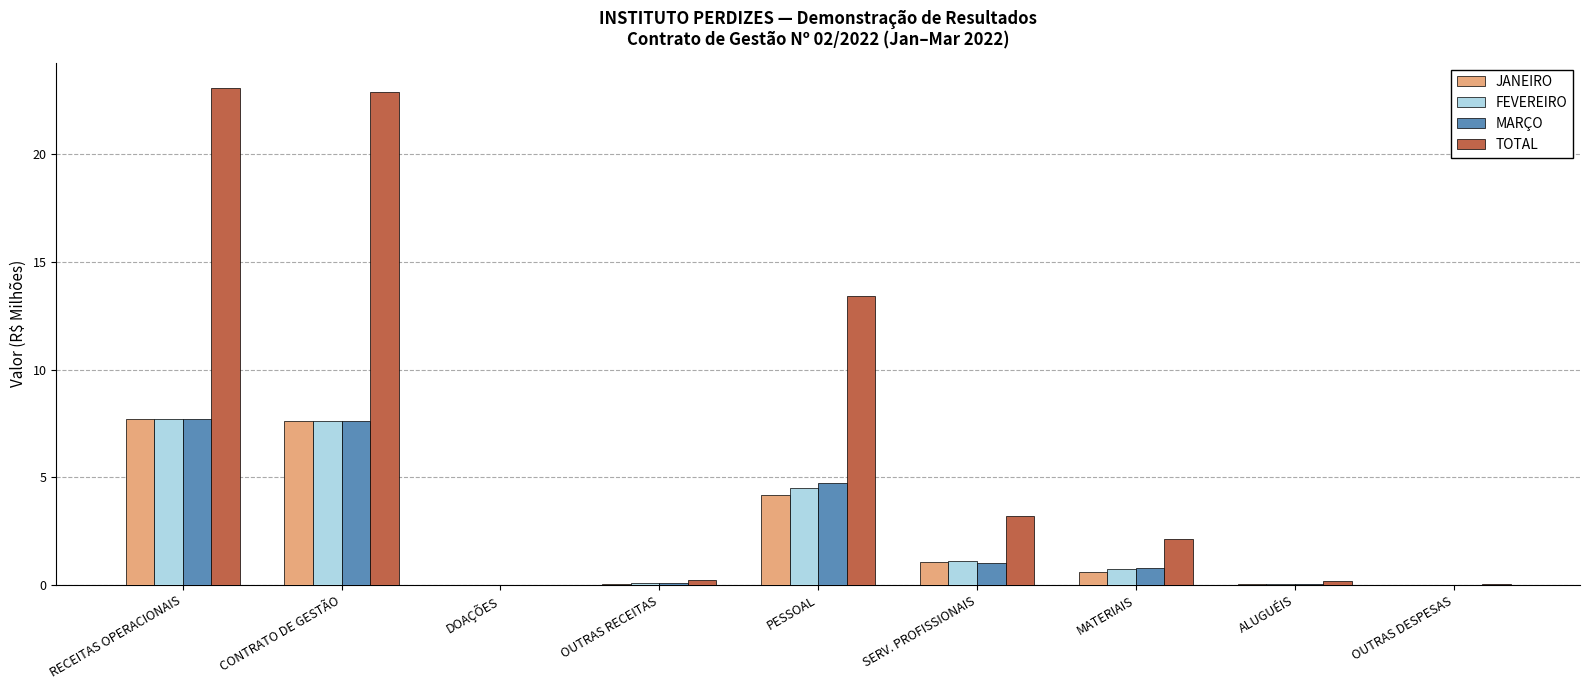

What is the spread (max minus min) of values at OUTRAS RECEITAS?

0.2